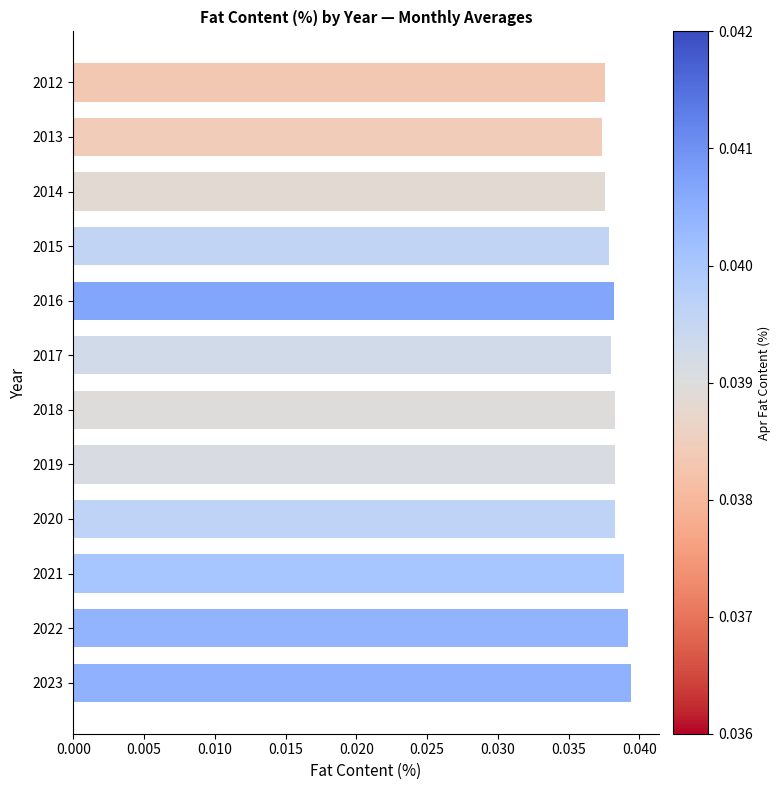

Is it true that the value at 2014 is 0.1?

False